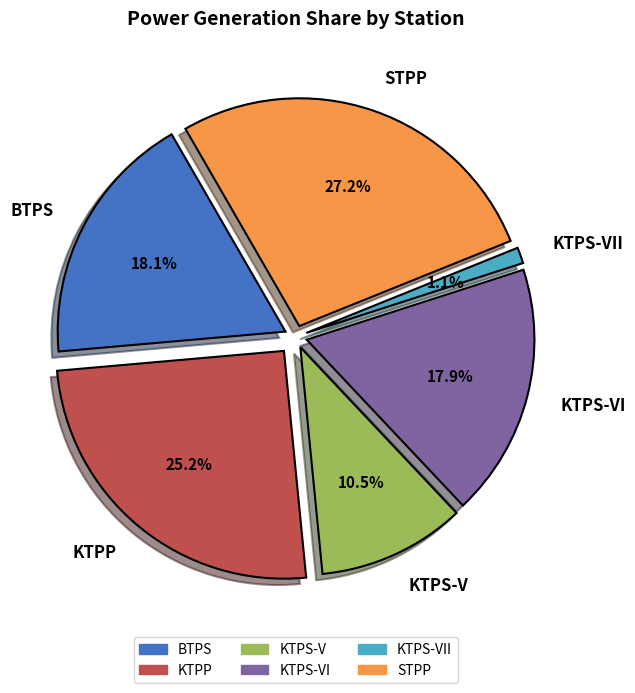

How many segments does this pie chart have?

6